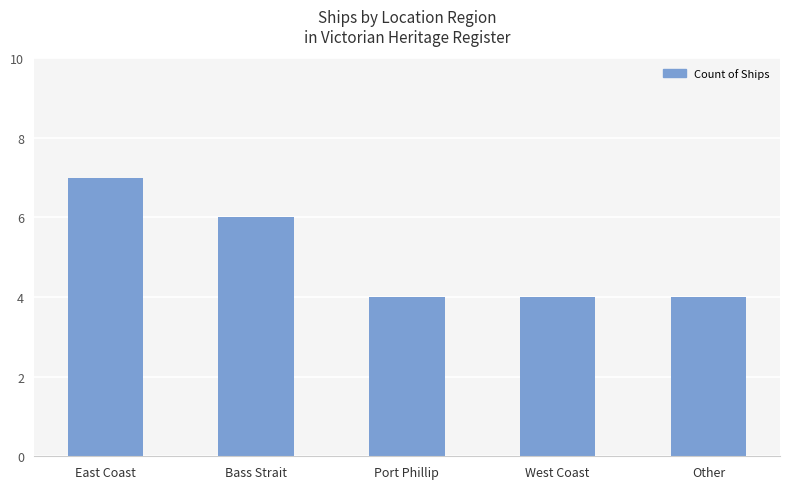

What is the difference between the maximum and minimum values?

3